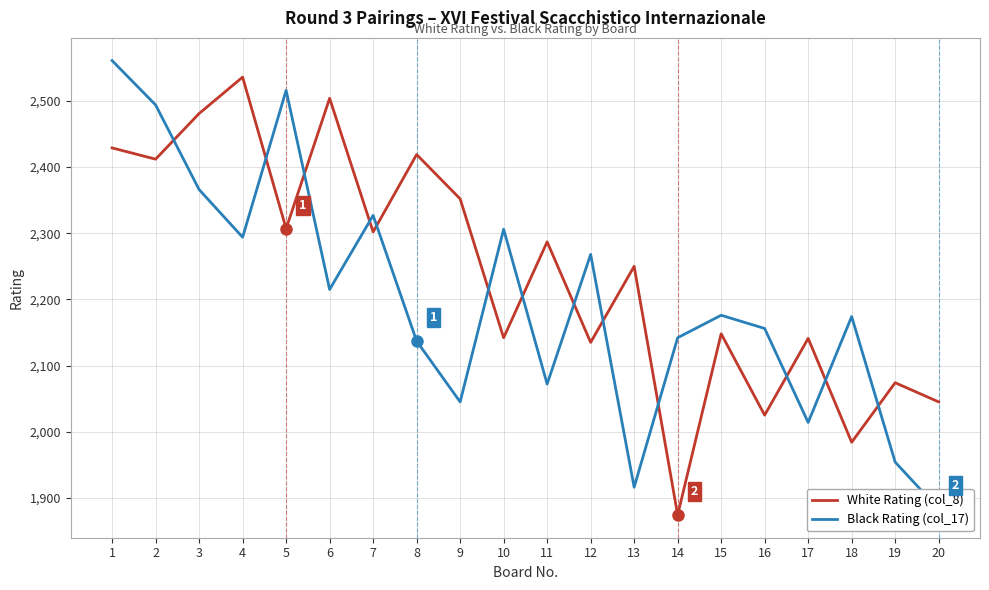

True or false: White Rating (col_8) and Black Rating (col_17) cross at least once.

True